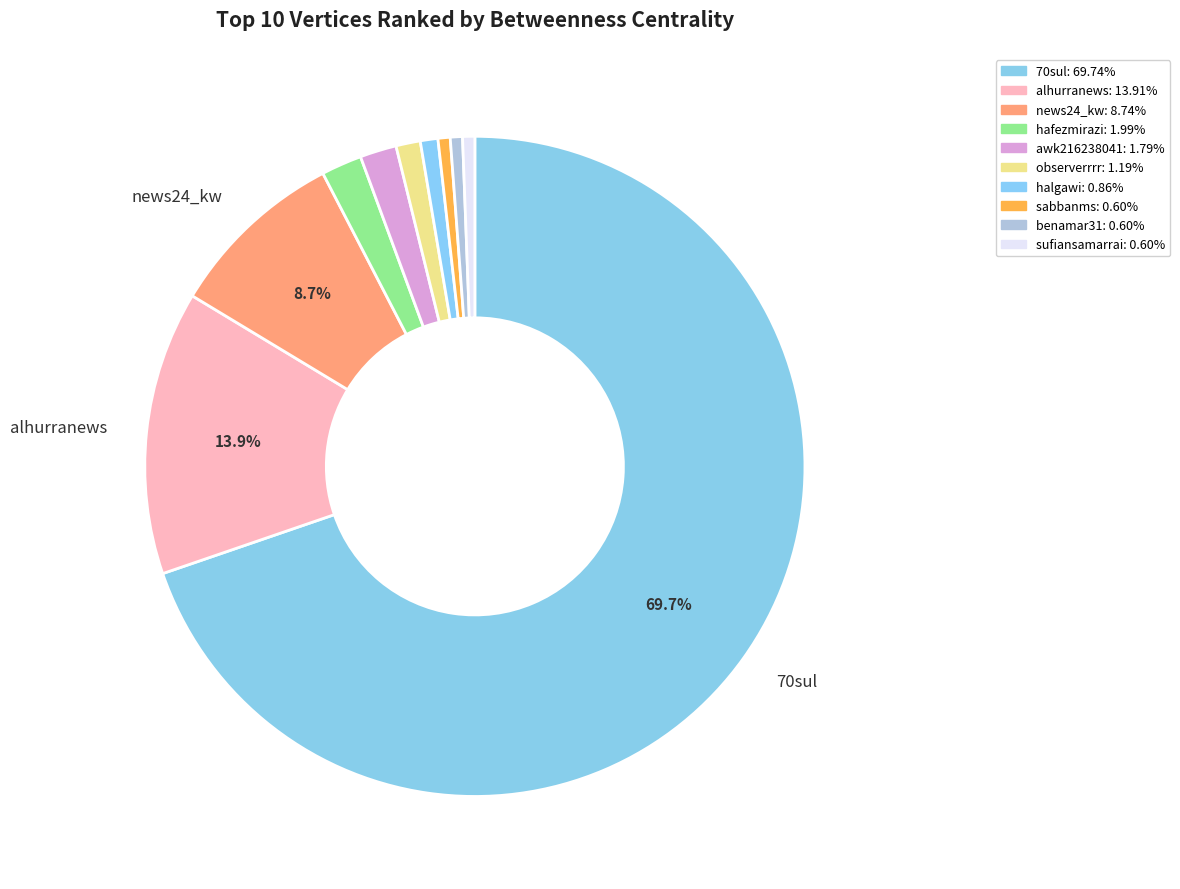

What is the smallest slice in the pie chart?

sabbanms